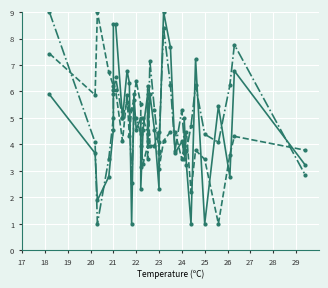

How many categories are shown in the chart?

36